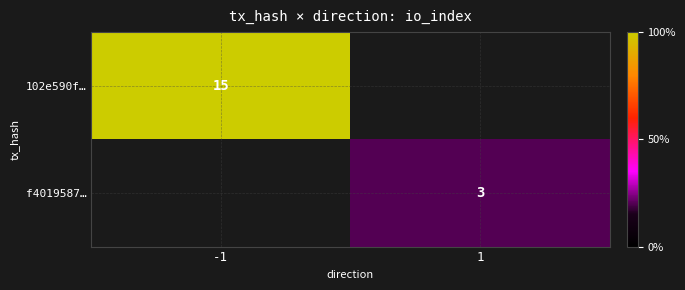

At which category does the chart reach its minimum across all series?

1